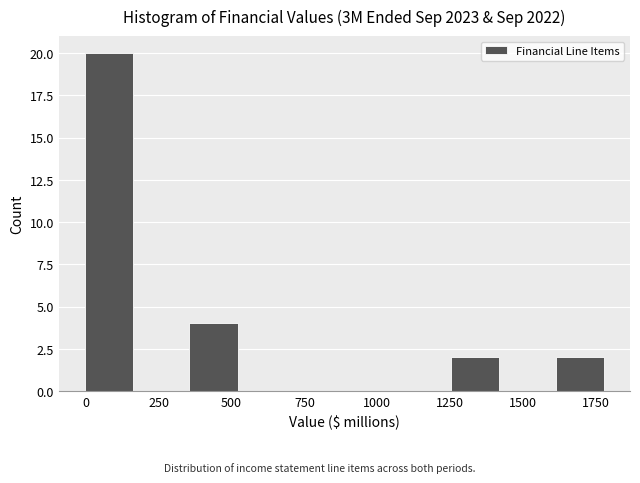

Read against the x-axis, roughly where is the centre of the tallest bar?

100